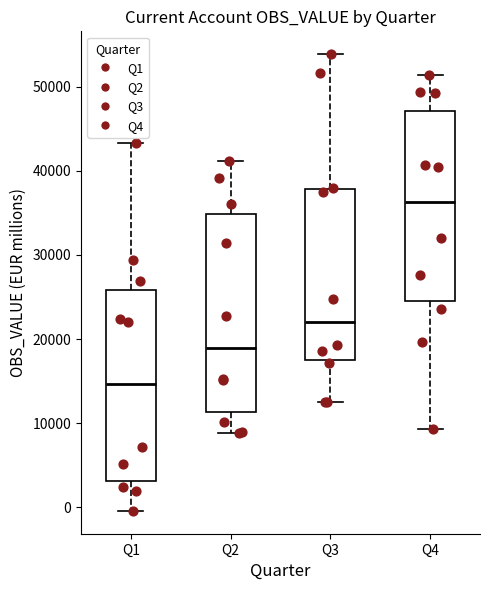

Where does the median line of the box for Q2 sit on the y-axis? The values are not printed on the chart, so give them approximately, as read against the axis.

19000